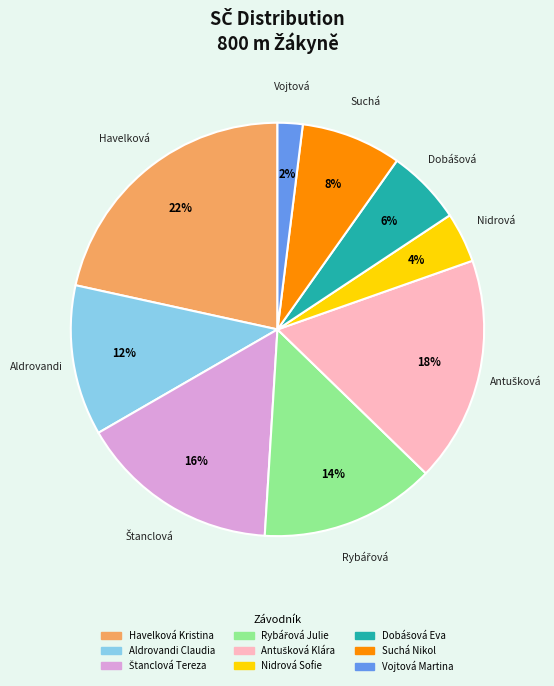

Count the number of slices in the pie.

9